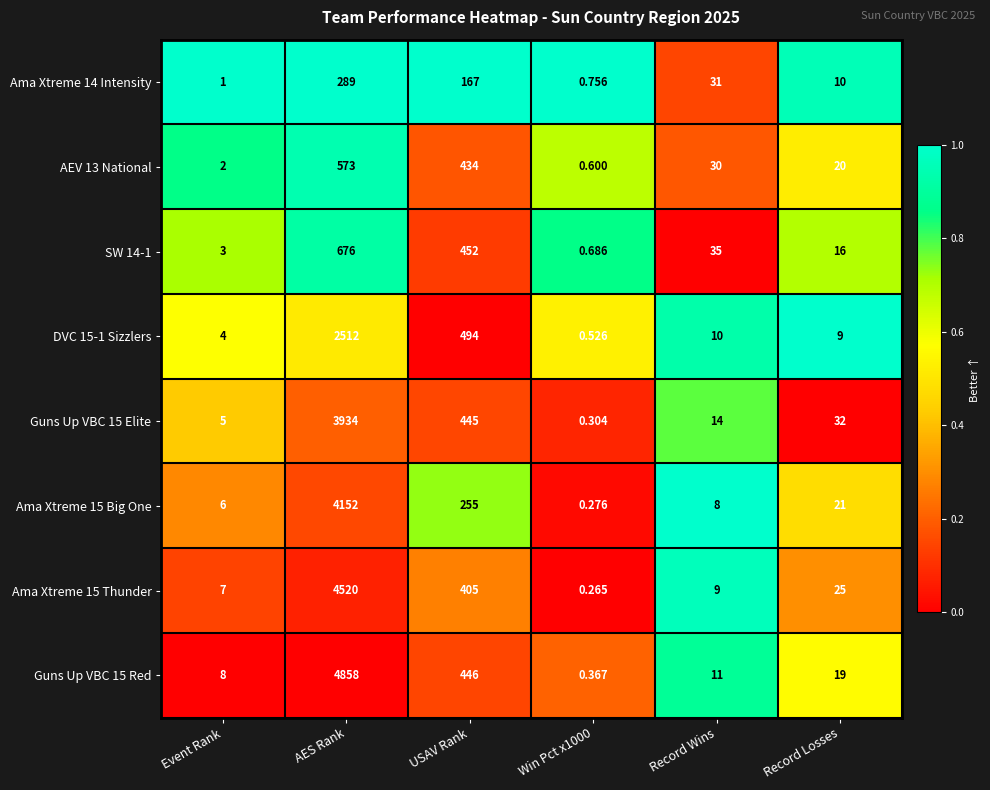

At which category is the sum across all series the highest?

AES Rank